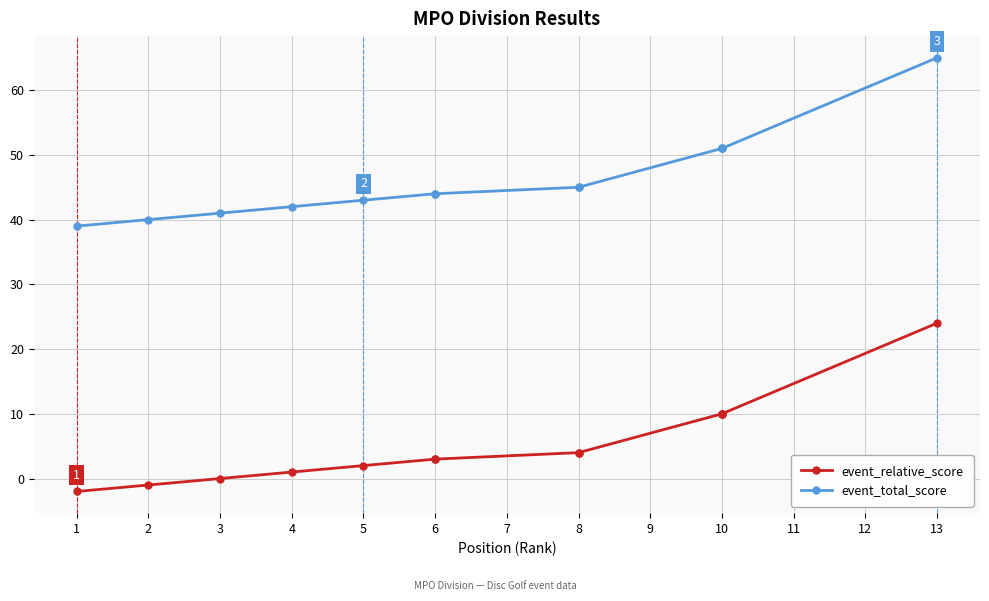

Which category has the lowest value in the event_relative_score series?

1